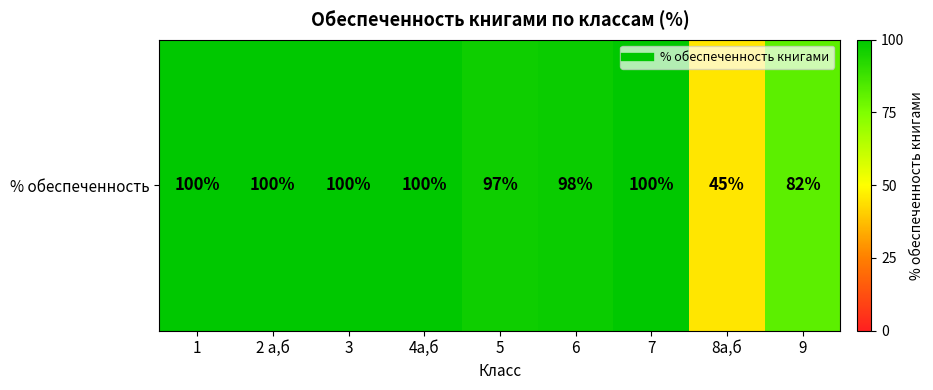

What is the ratio of the value at 5 to the value at 4а,б?

1.0